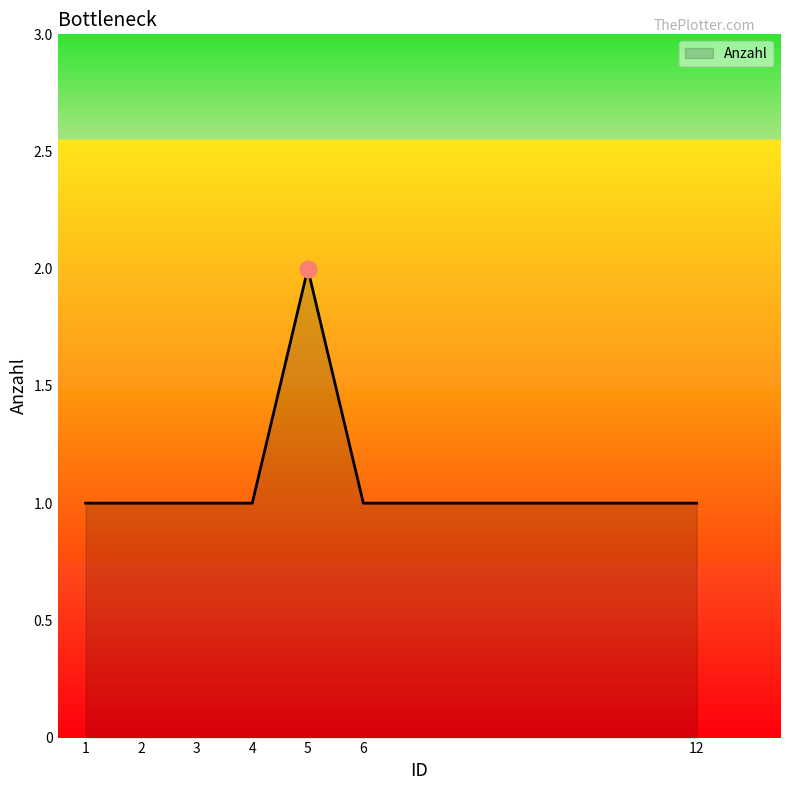

What is the sum of the values at 5 and 1?

3